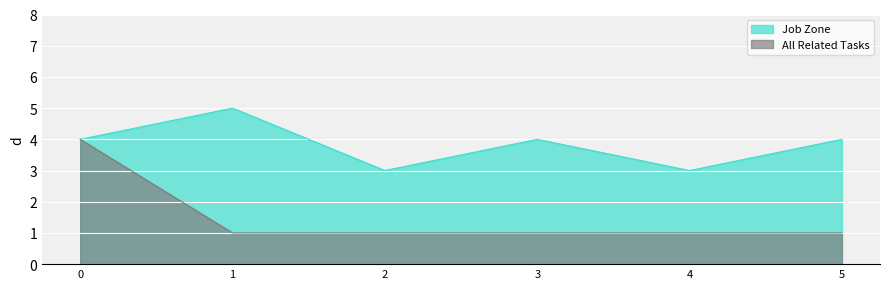

Reading right to left, extract all data points from this chart.

Job Zone: 5=4	4=3	3=4	2=3	1=5	0=4
All Related Tasks: 5=1	4=1	3=1	2=1	1=1	0=4